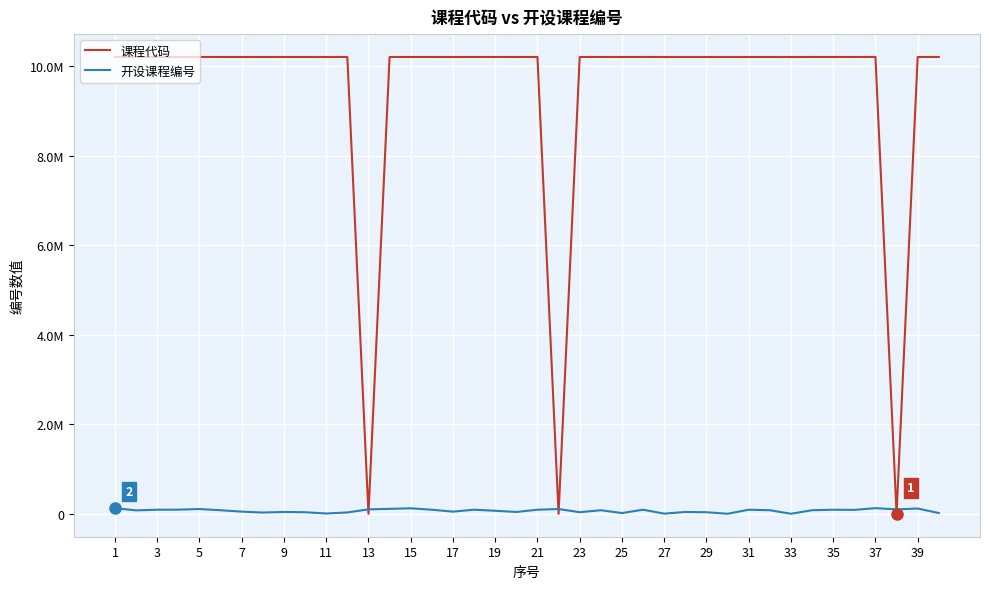

Does the chart display data point markers on the line(s)?

No